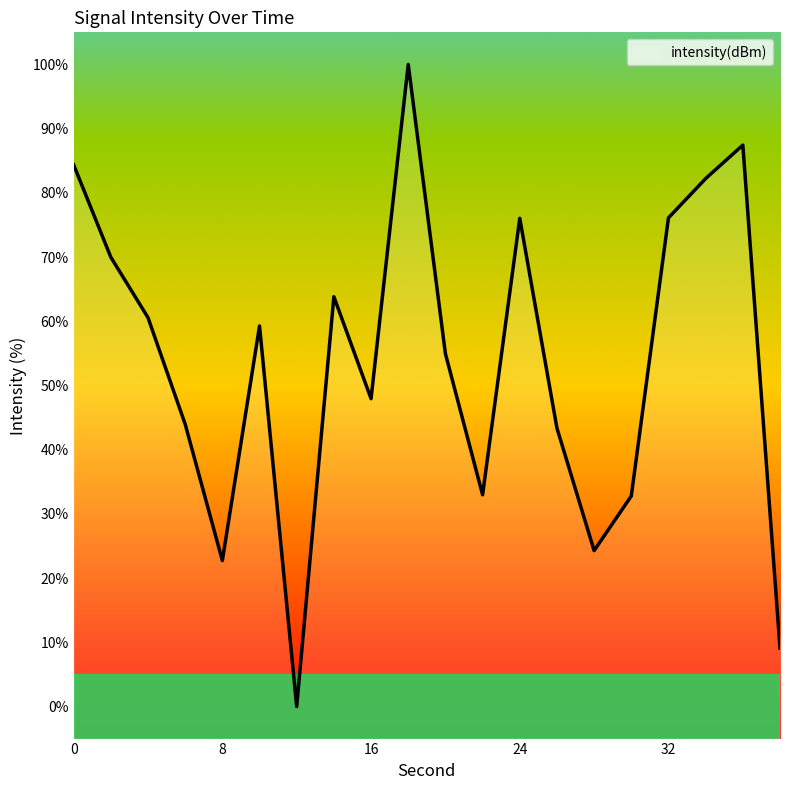

What is the sum of the values at 18 and 30?

132.8